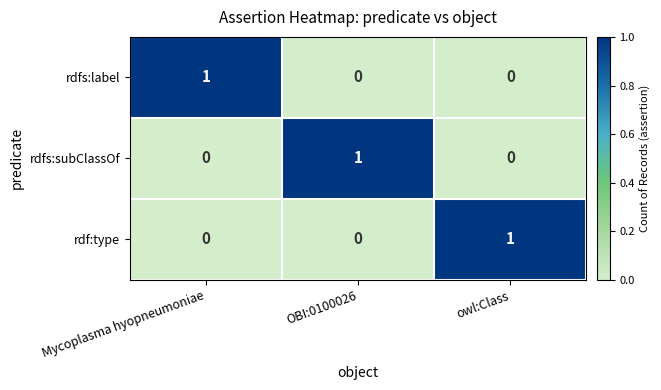

Reading right to left, extract all data points from this chart.

rdfs:label: 0	0	1
rdfs:subClassOf: 0	1	0
rdf:type: 1	0	0